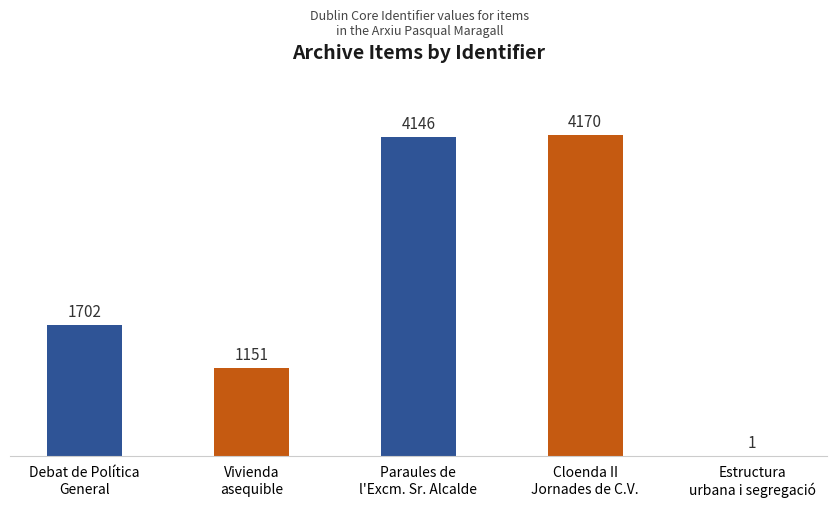

True or false: the data shows 4146 at Paraules de
l'Excm. Sr. Alcalde.

True